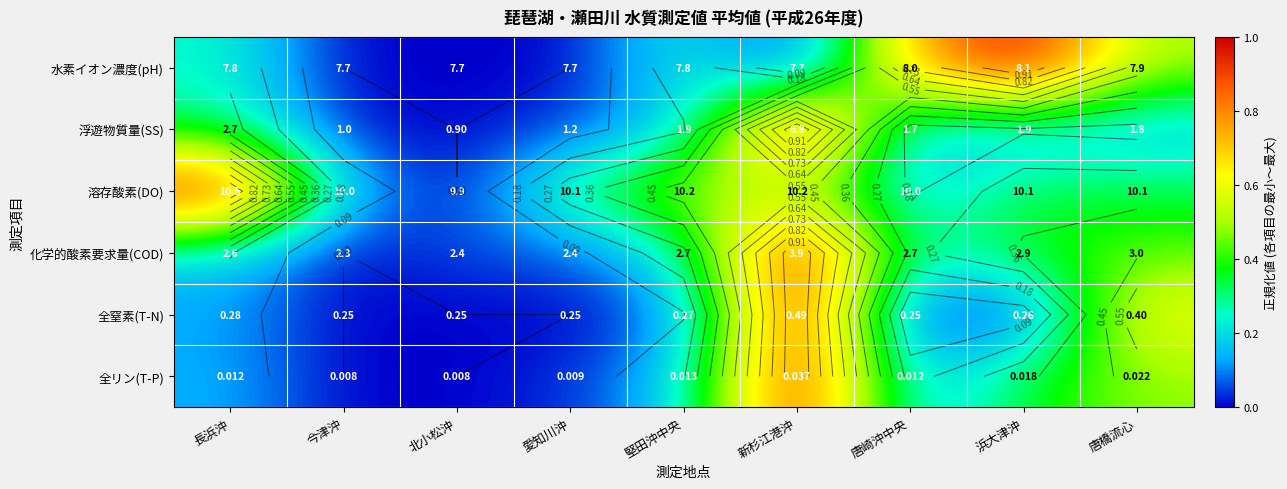

Which series changed the most between 愛知川沖 and 唐崎沖中央?

水素イオン濃度(pH)